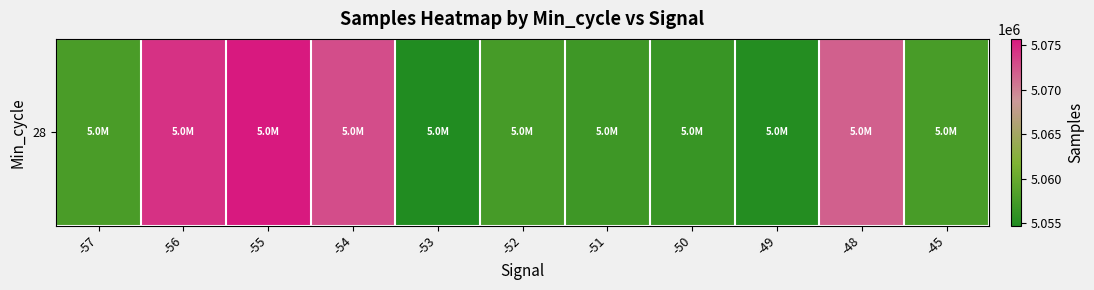

True or false: the data shows 8982000 at -52.

False